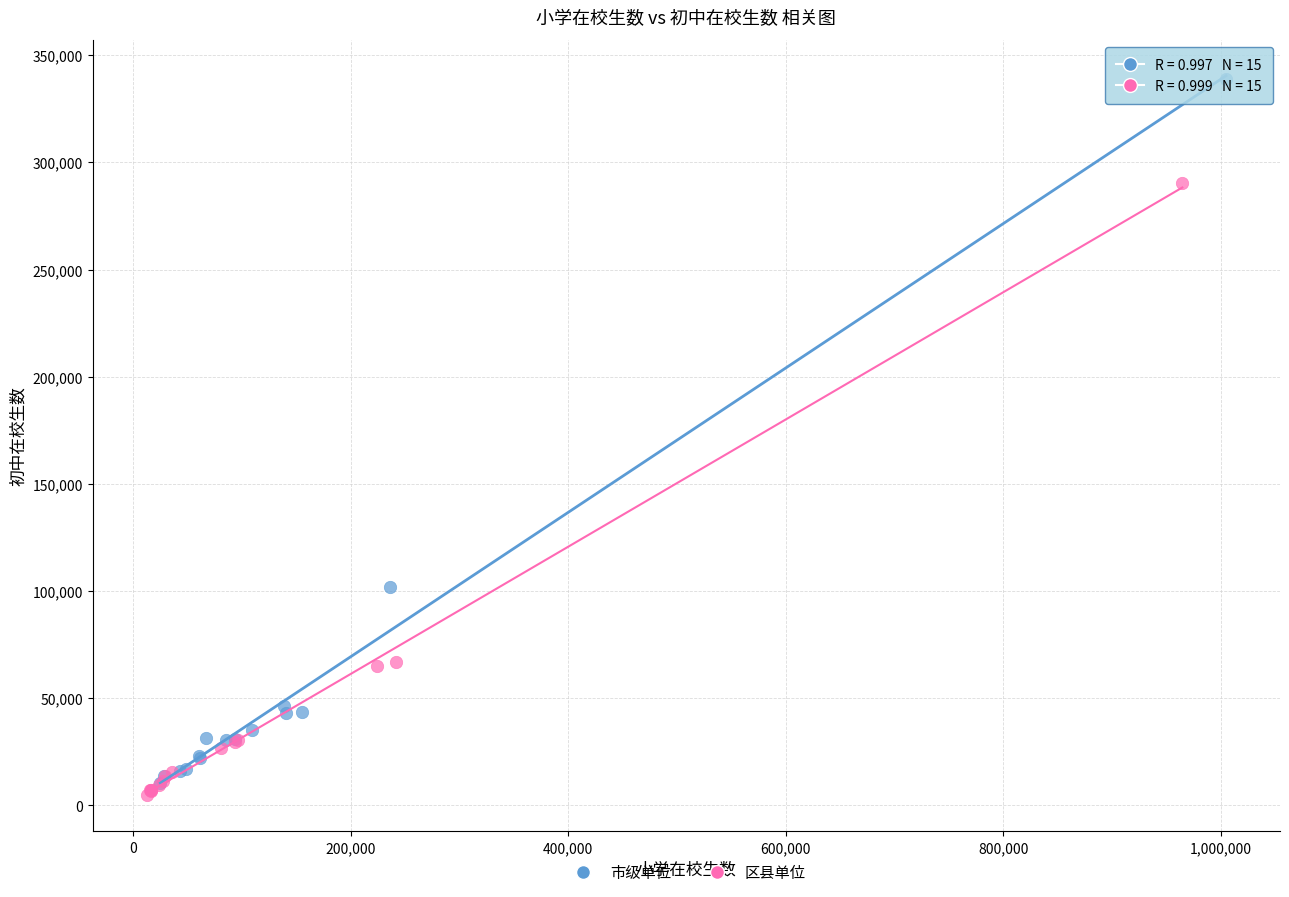

Which series reaches the minimum Y coordinate?

区县单位